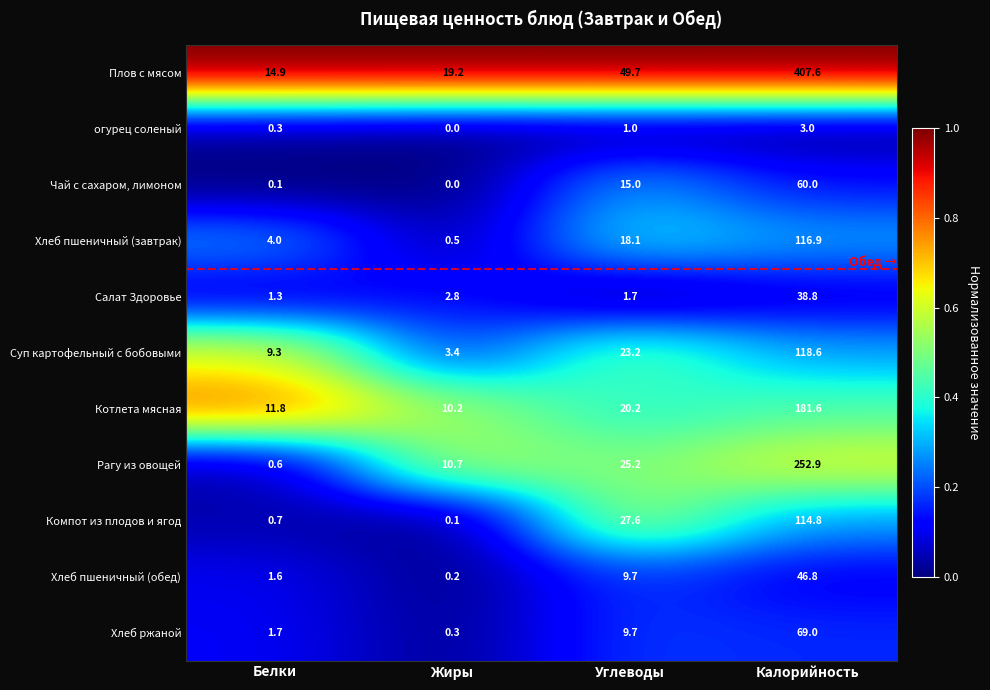

Is the value of Котлета мясная at Углеводы greater than the value of Чай с сахаром, лимоном at Калорийность?

No